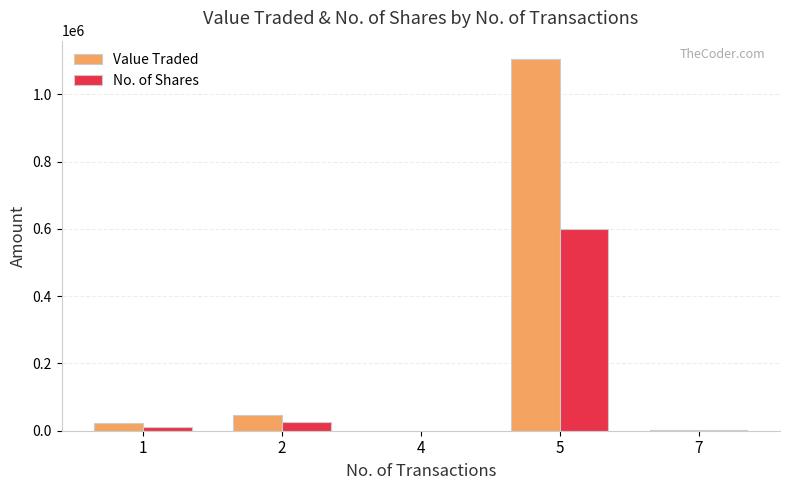

Which series has the largest total across all categories?

Value Traded